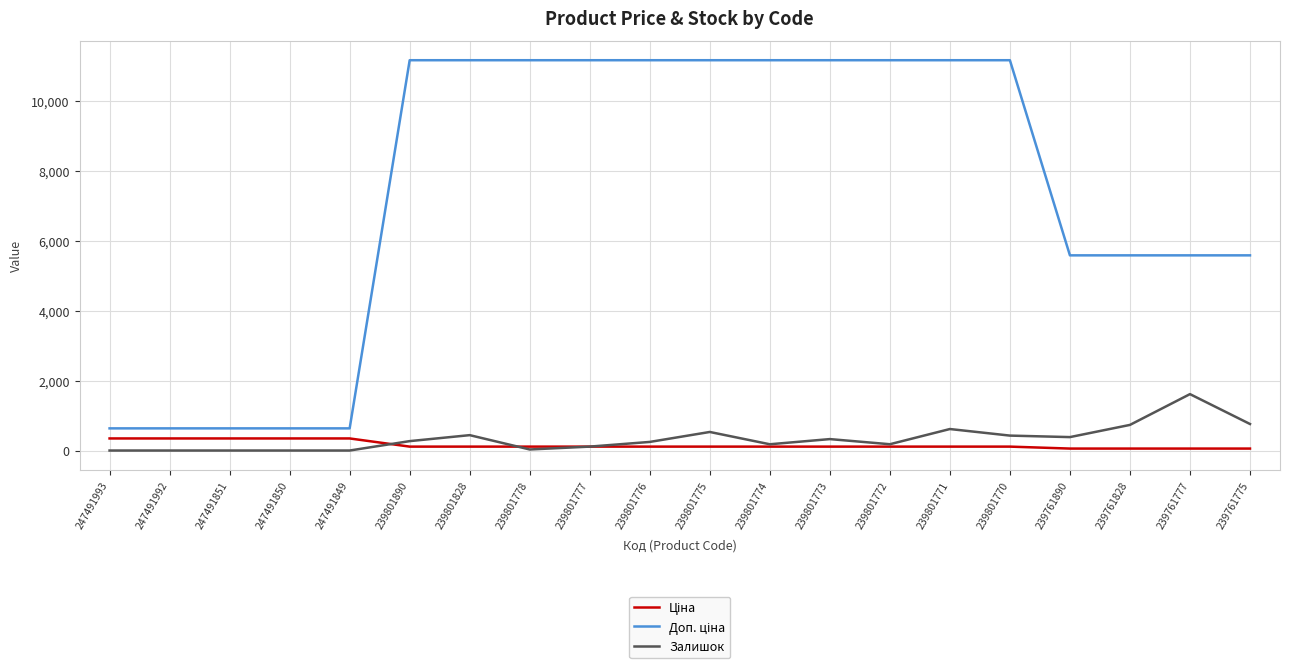

The Залишок series shows 179.0 at 239801774. True or false?

True